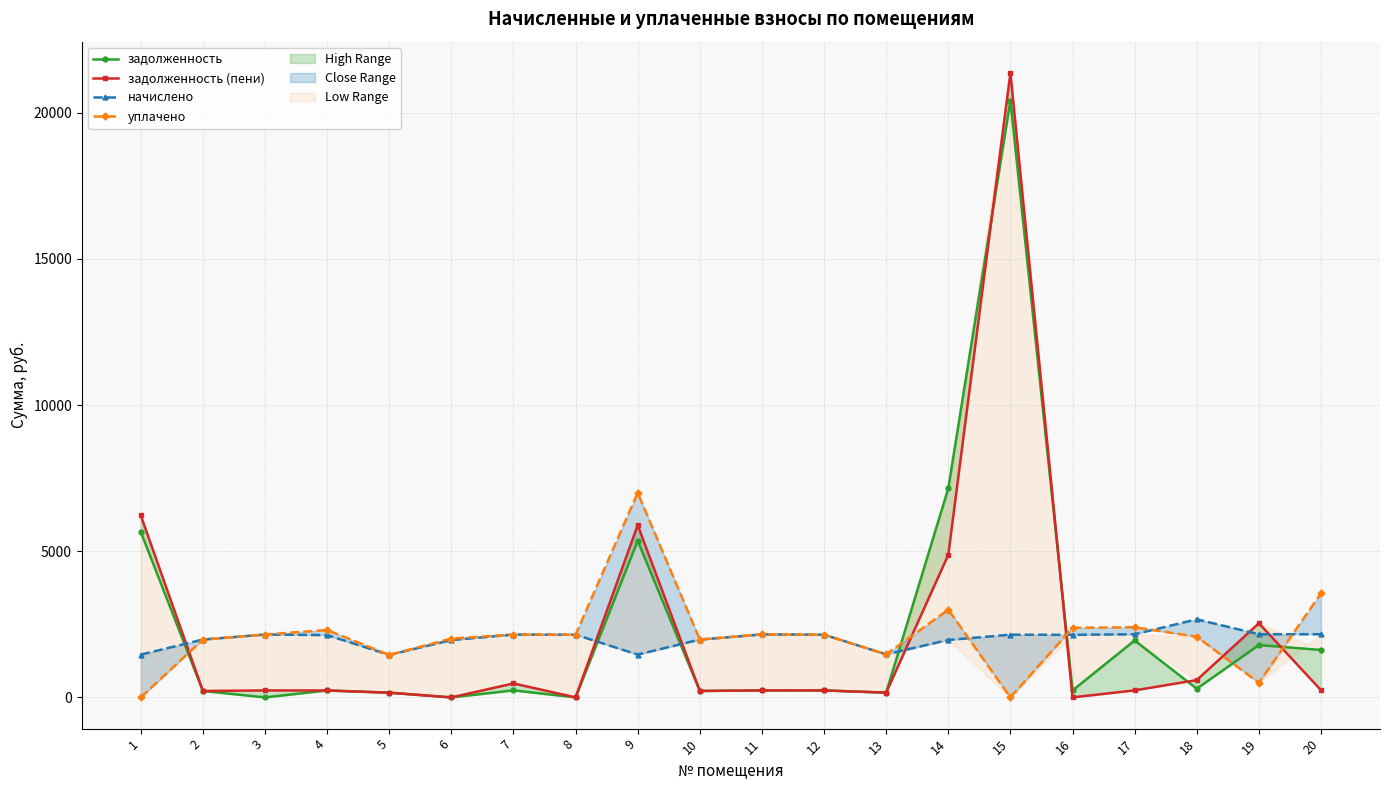

Which label corresponds to the smallest value in the chart?

3